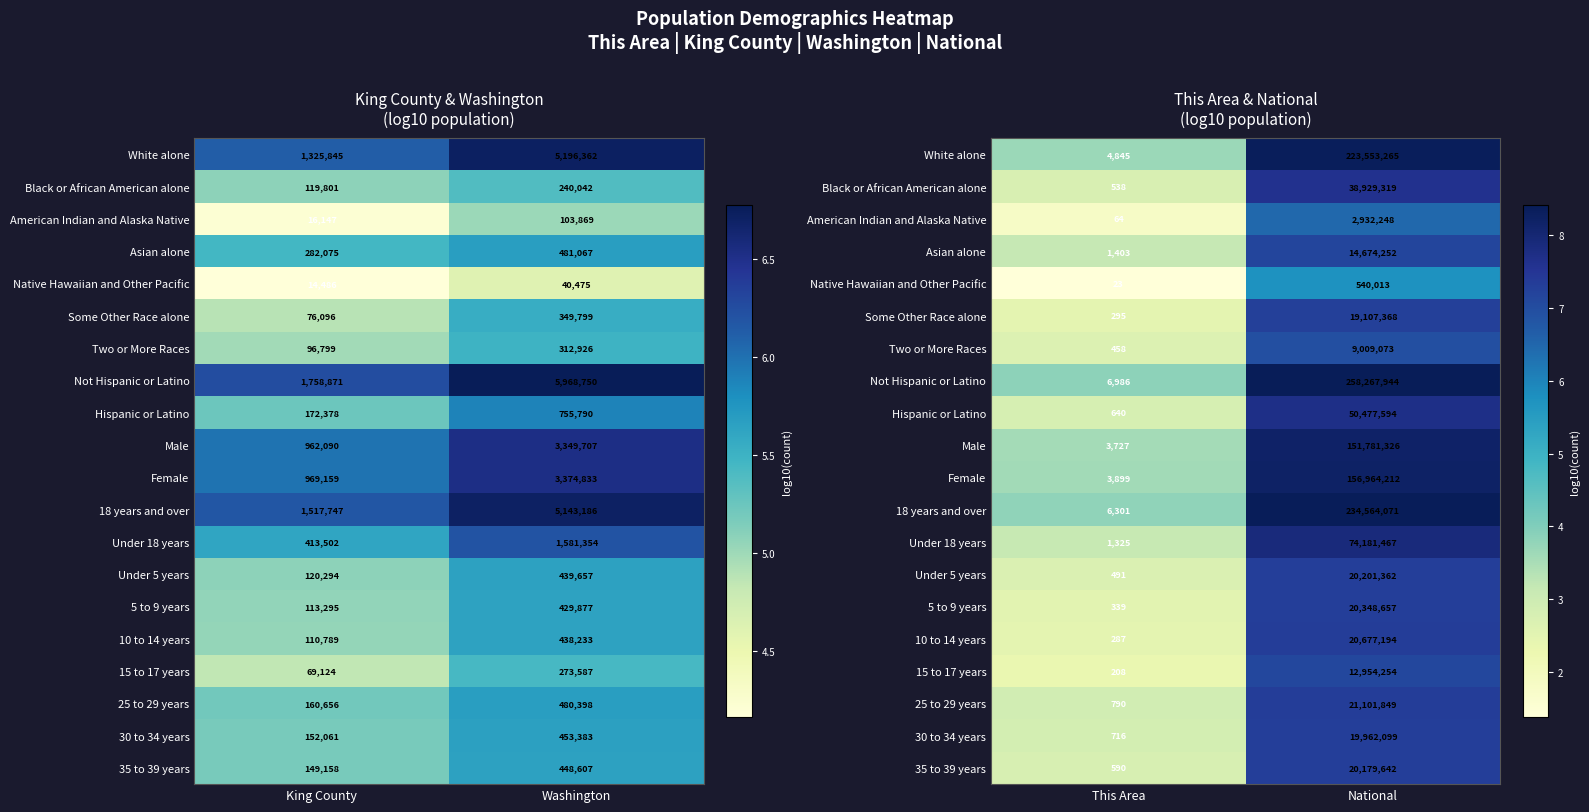

True or false: Black or African American alone has a value of 4.2 at This Area.

False